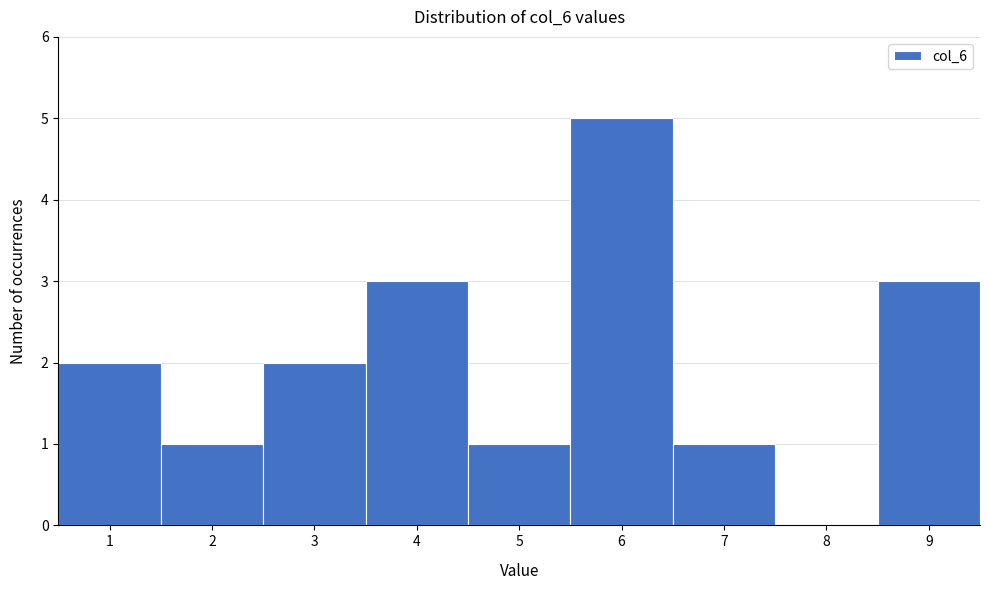

Over which range of the x-axis is the bar tallest?

5.5 to 6.5